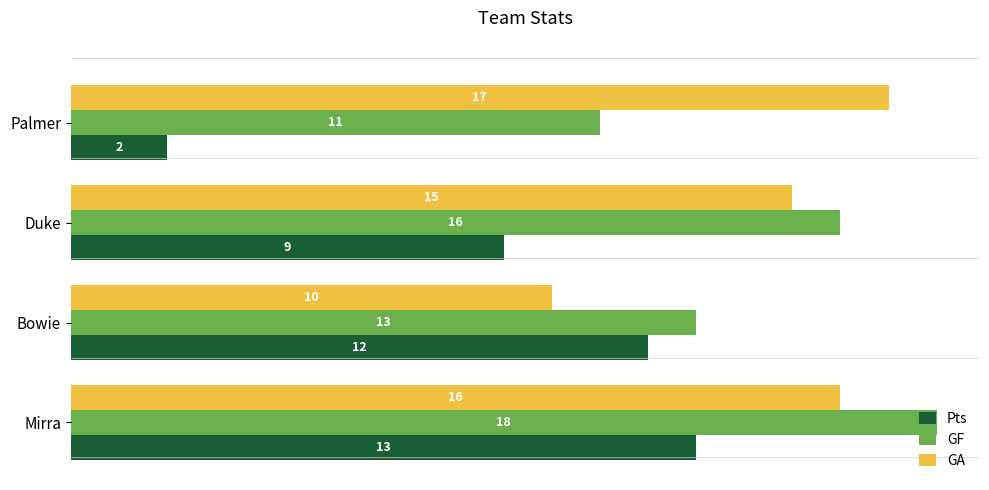

What is the difference between the maximum and minimum values in the GF series?

7